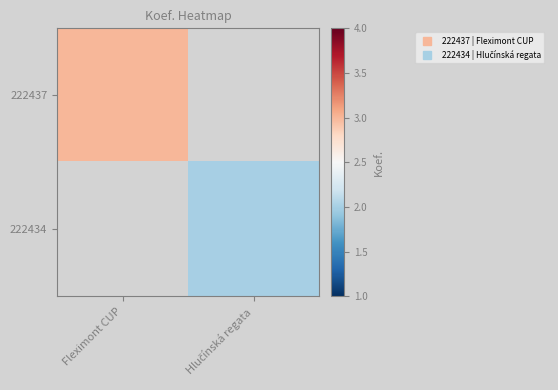

What is the minimum value shown in the chart?

2.0